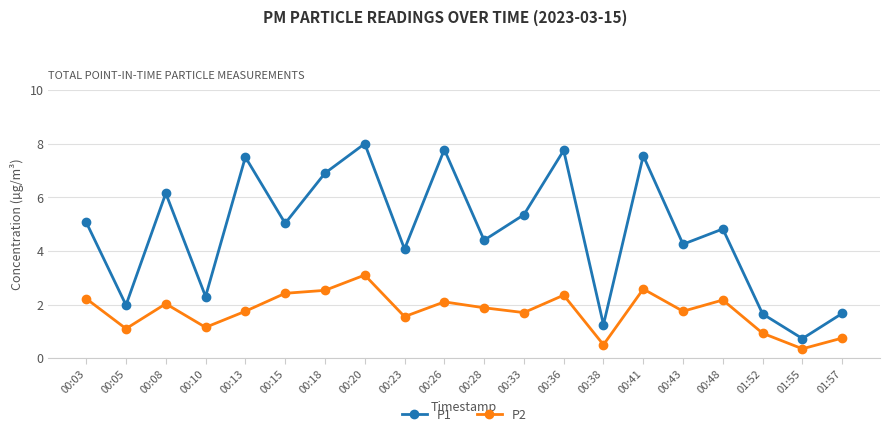

True or false: P2 has a value of 2.2 at 00:03.

True